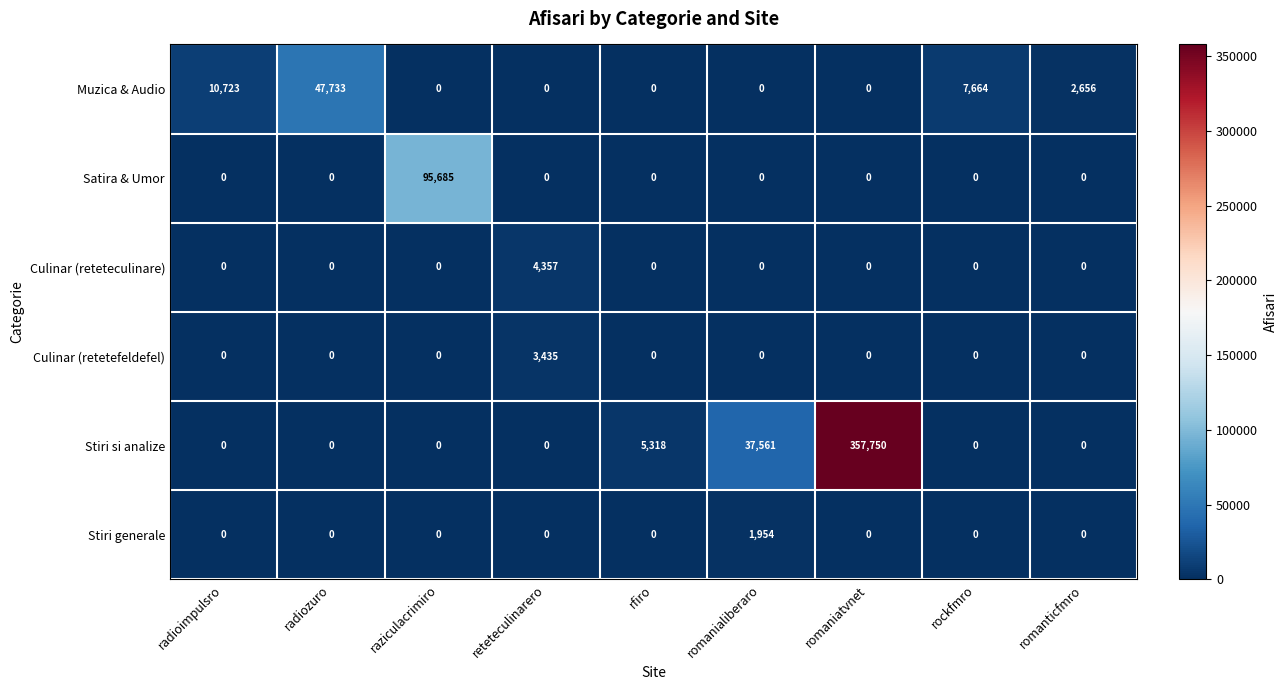

At which category does the chart reach its peak across all series?

romaniatvnet